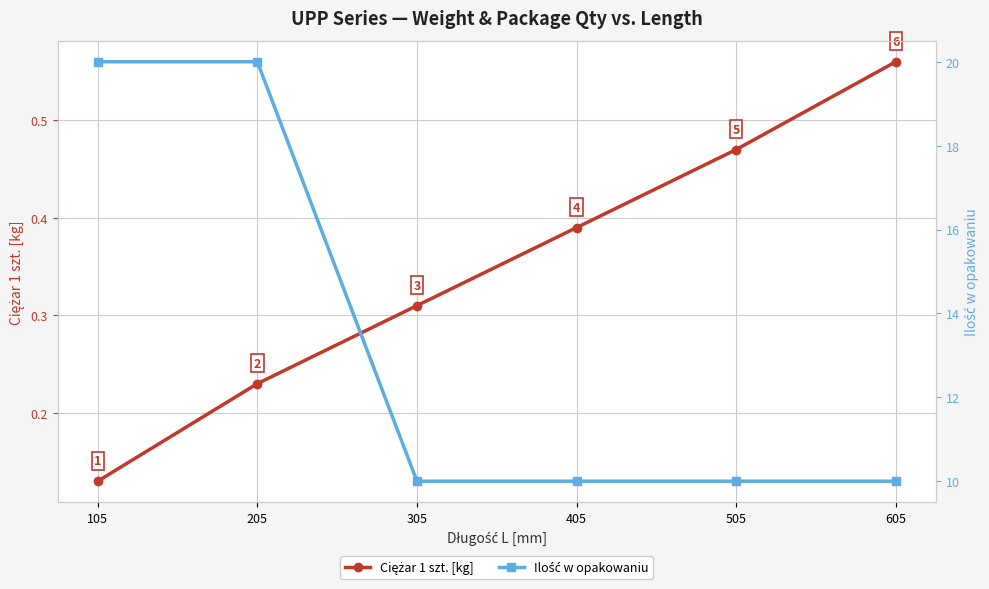

The Ciężar 1 szt. [kg] series shows 0.5 at 505. True or false?

True